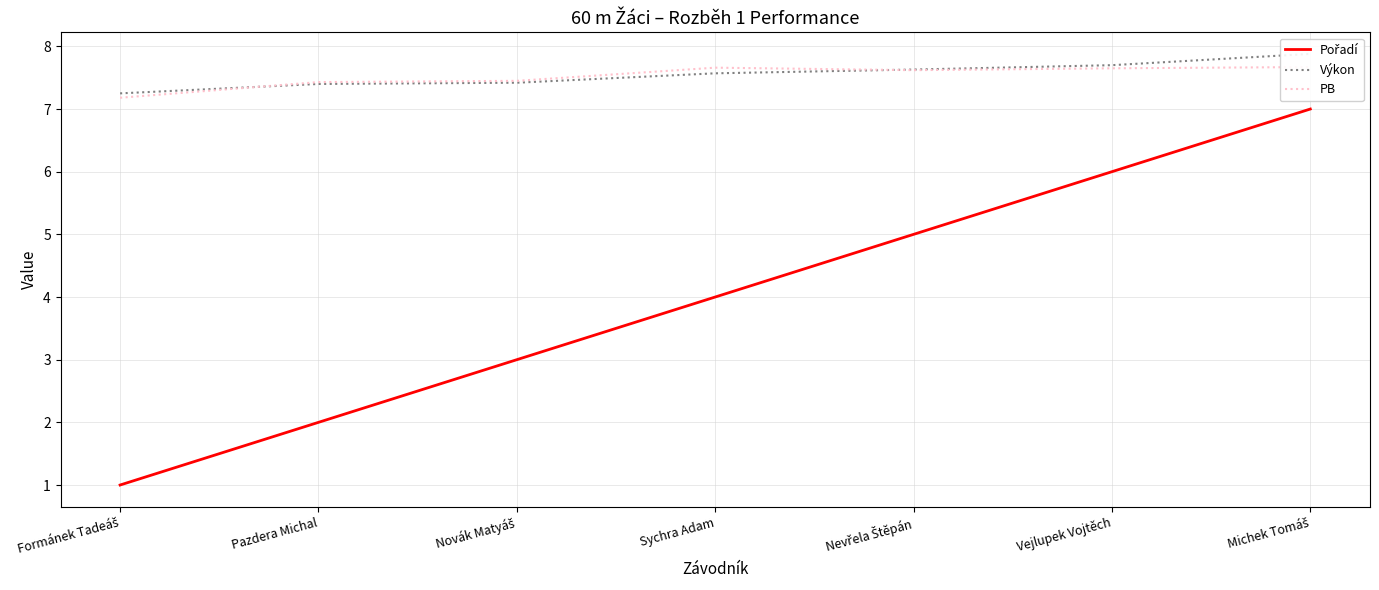

Reading left to right, list all the values displayed in this chart.

Pořadí: 1.0	2.0	3.0	4.0	5.0	6.0	7.0
Výkon: 7.2	7.4	7.4	7.6	7.6	7.7	7.9
PB: 7.2	7.4	7.5	7.7	7.6	7.7	7.7